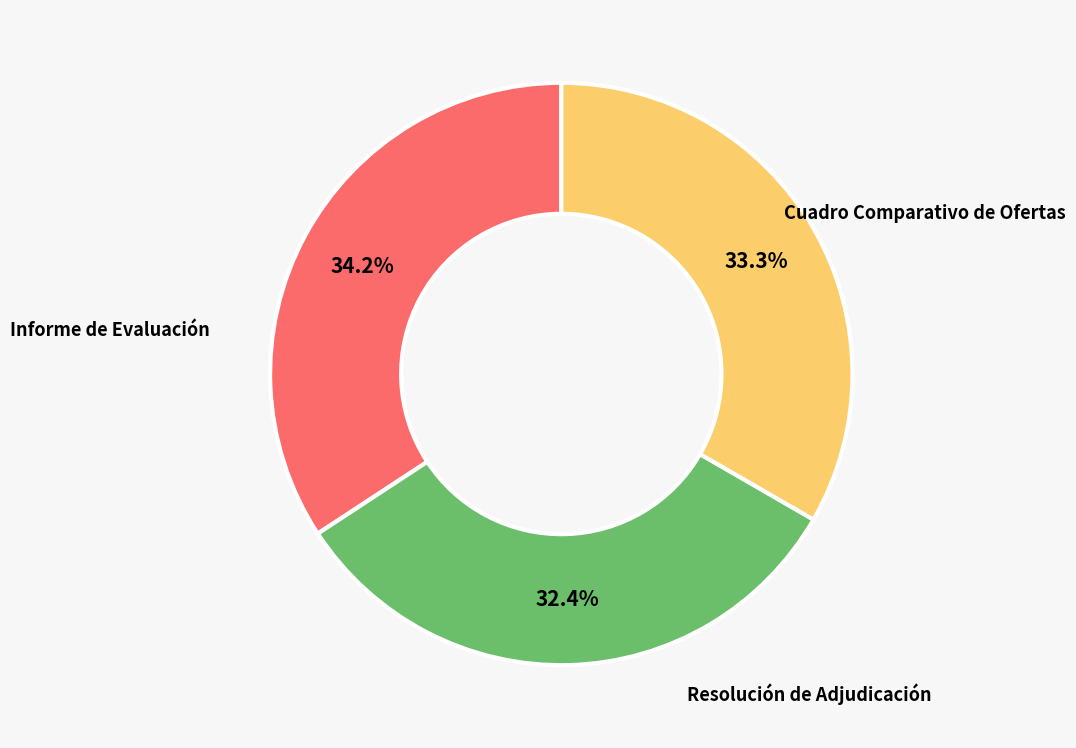

Is there a majority slice in this chart?

No